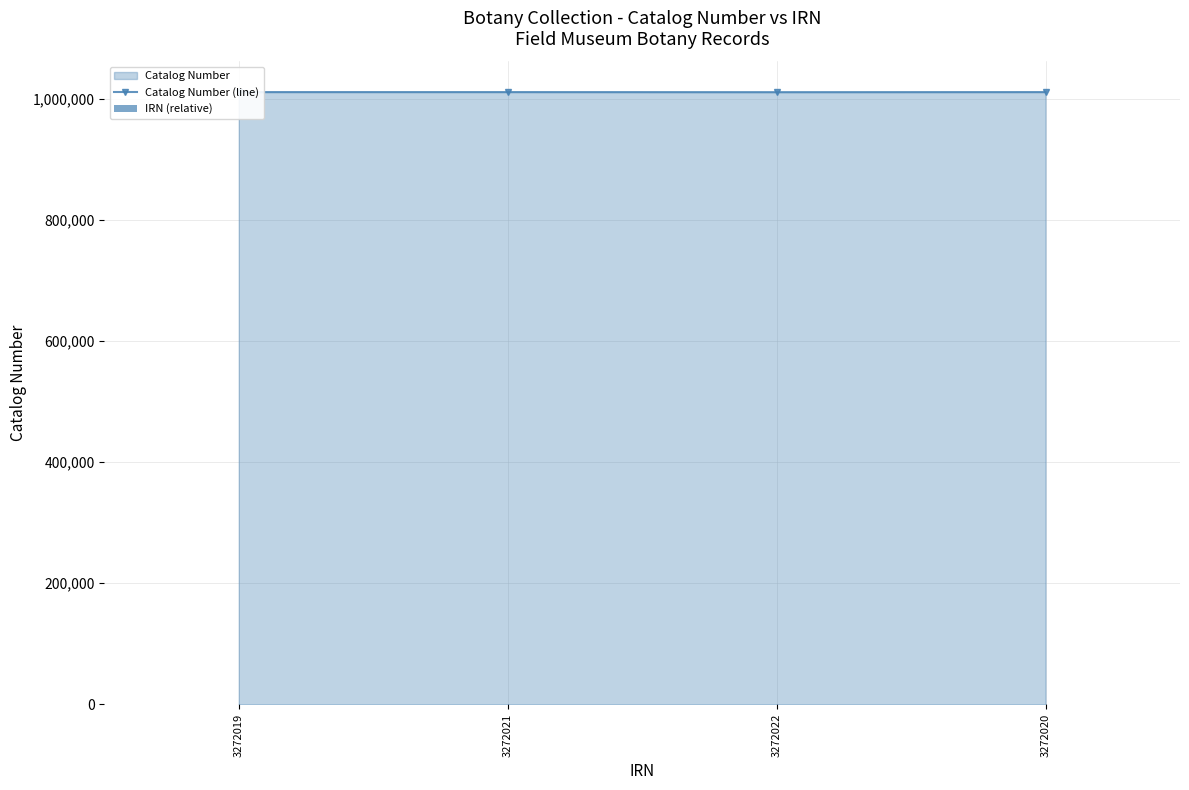

The Catalog Number (line) series shows 1655911 at 3272021. True or false?

False